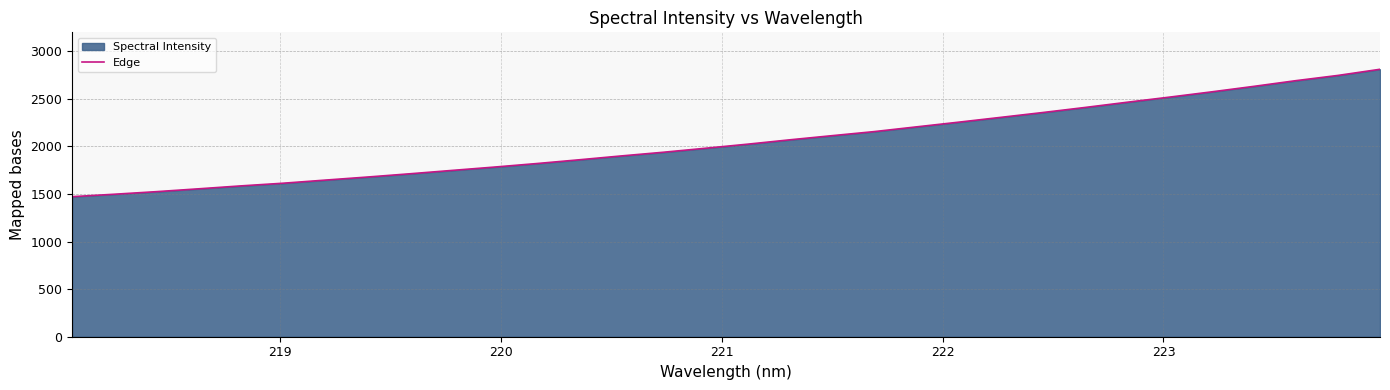

What is the greatest value displayed?

2811.6